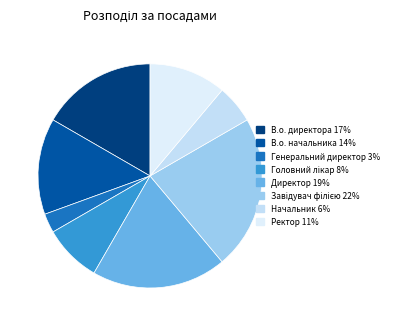

To the nearest percent, what is the difference between the В.о. директора and В.о. начальника slice percentages?

3%